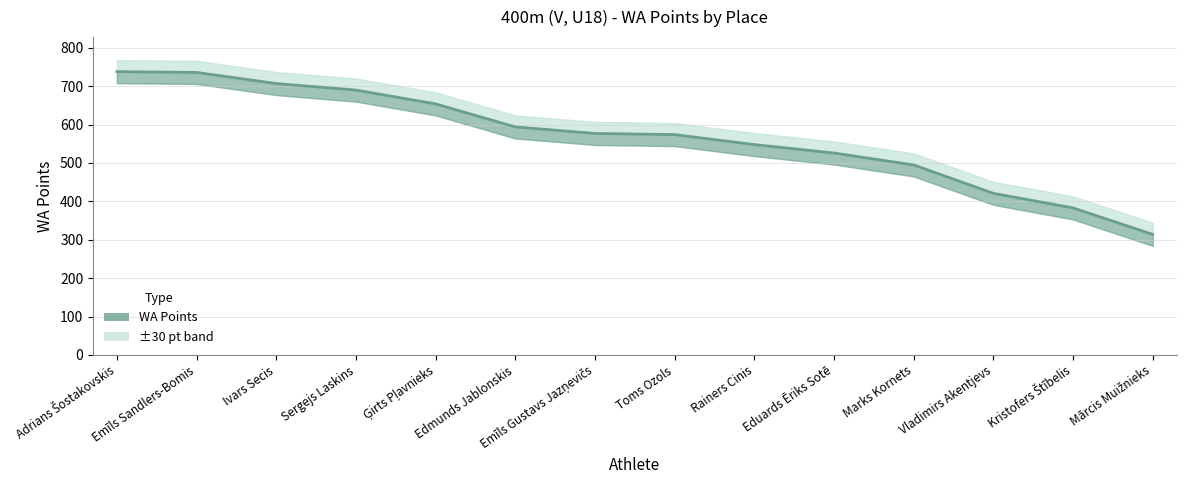

True or false: the data shows 594 at Edmunds Jablonskis.

True